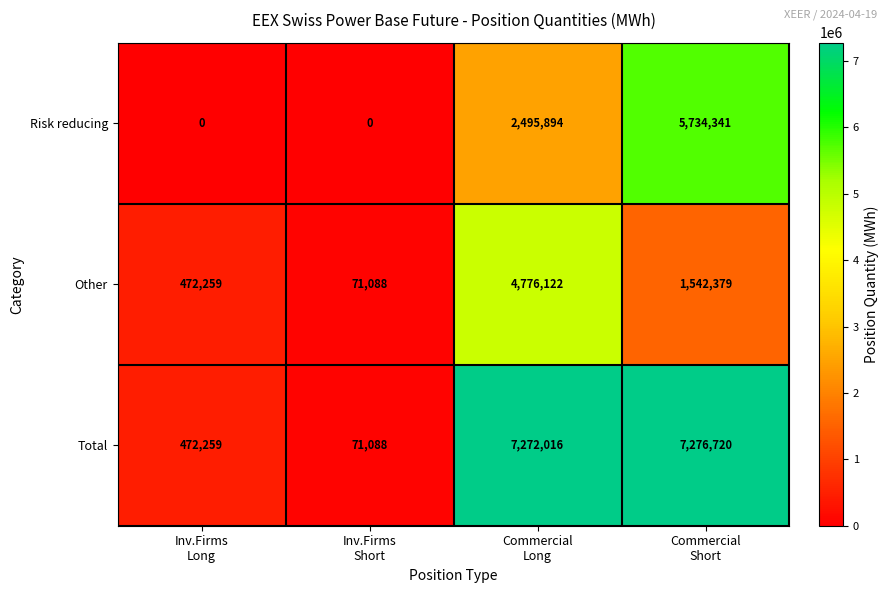

Between Inv.Firms
Short and Commercial
Long, which series saw the biggest shift?

Total